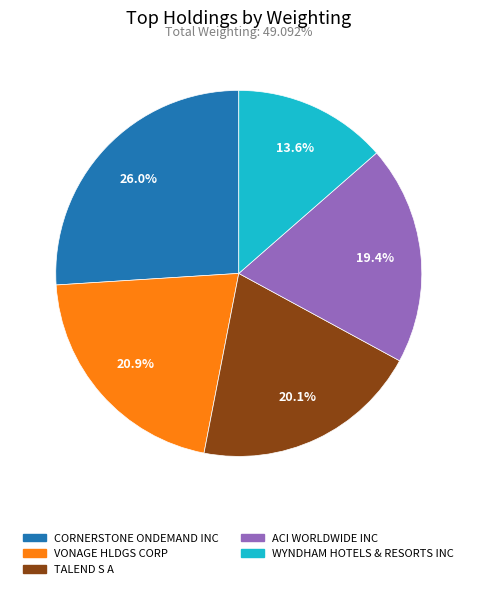

Does any single category account for the majority?

No